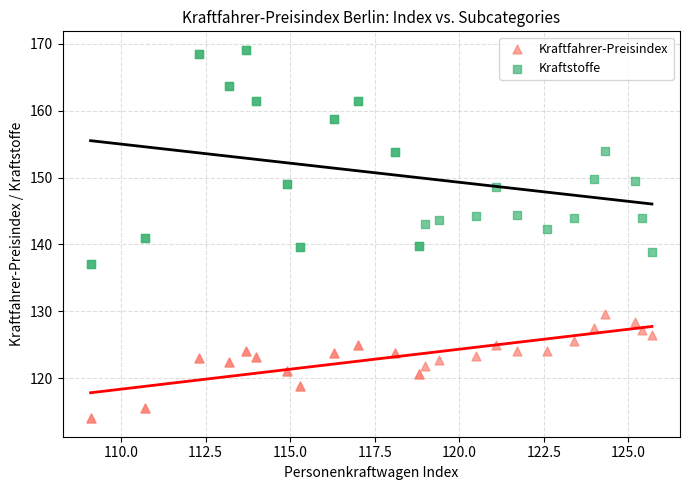

Which series contains the highest Y value?

Kraftstoffe